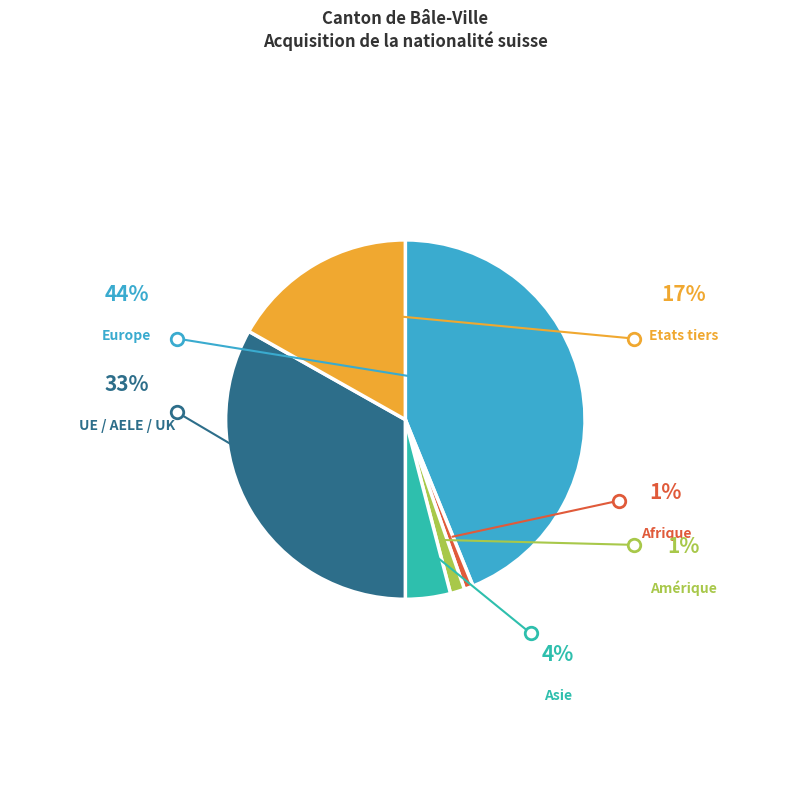

Is there any slice that represents more than half of the pie?

No